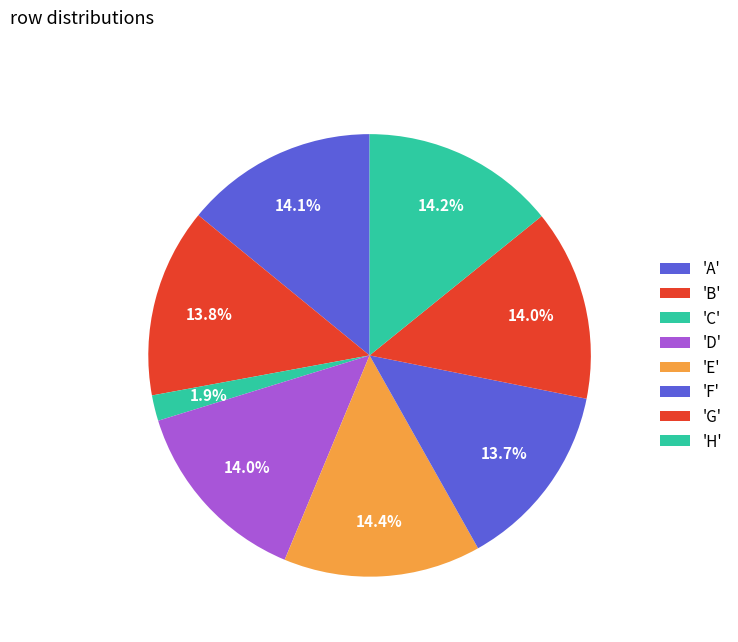

Which slice is the largest?

E